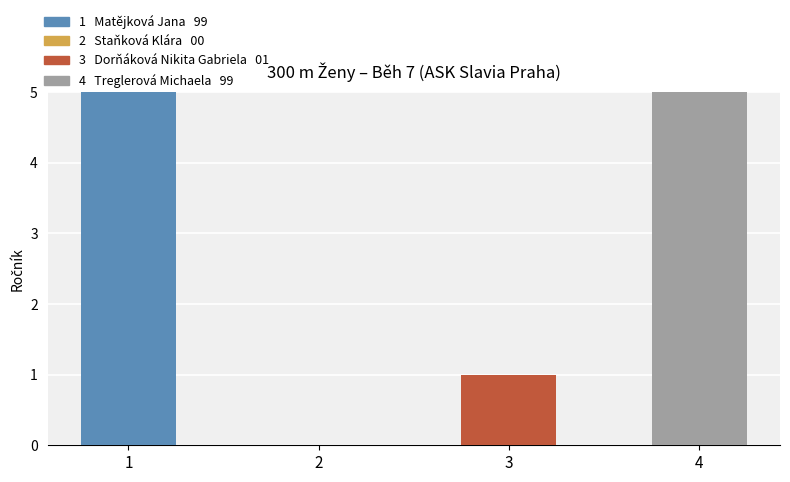

Between 2 and 3, which is larger?

3